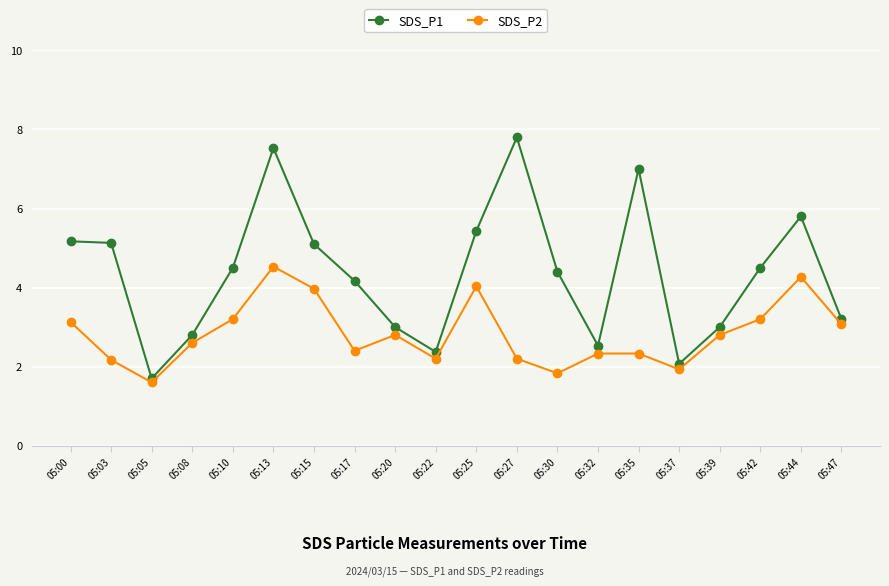

What are all the series names shown in the legend?

SDS_P1, SDS_P2